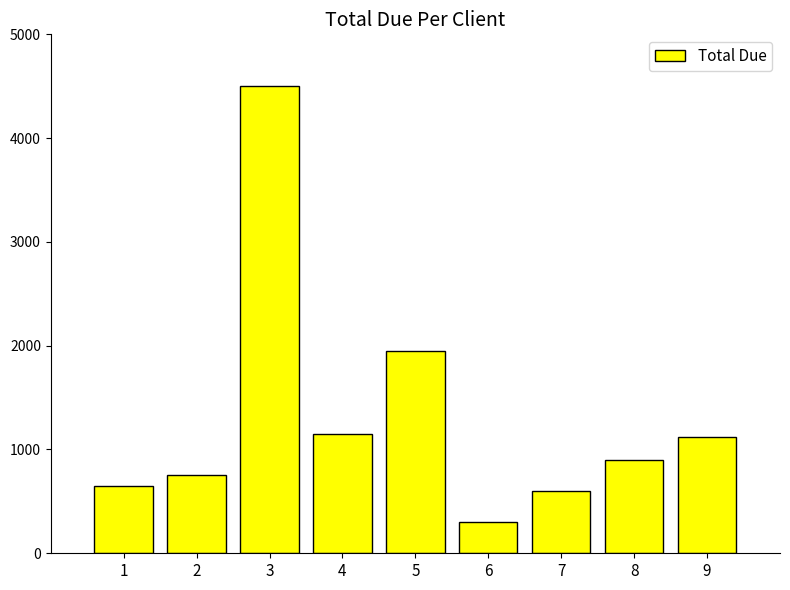

What is the approximate value at 1?

650